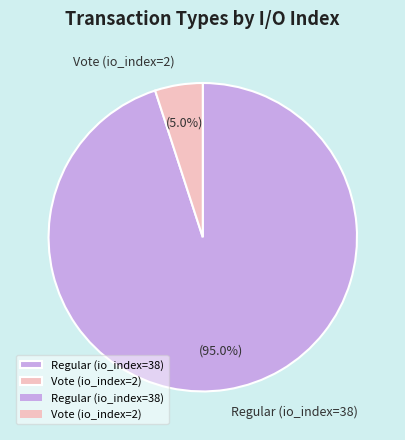

Approximately how many times larger is the value at Vote (io_index=2) compared to Regular (io_index=38)?

0.1